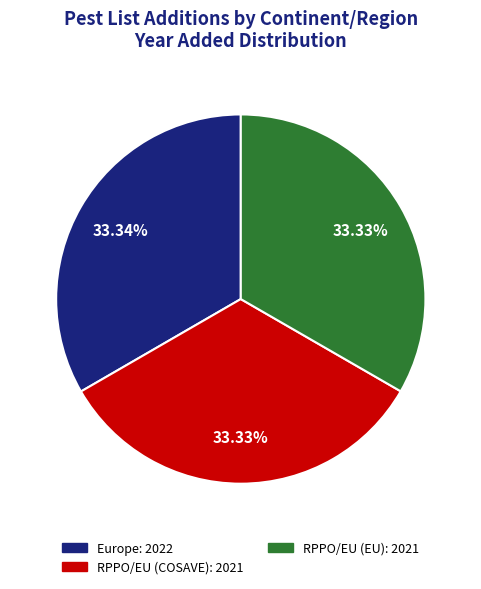

Approximately how many times larger is the value at RPPO/EU (COSAVE) compared to Europe?

1.0